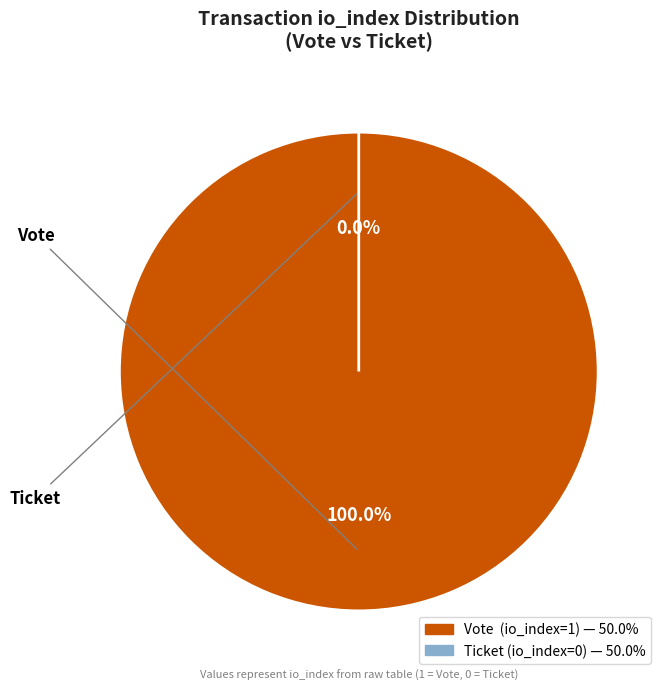

What is the change in value from Vote (io_index=1) to Ticket (io_index=0)?

-1